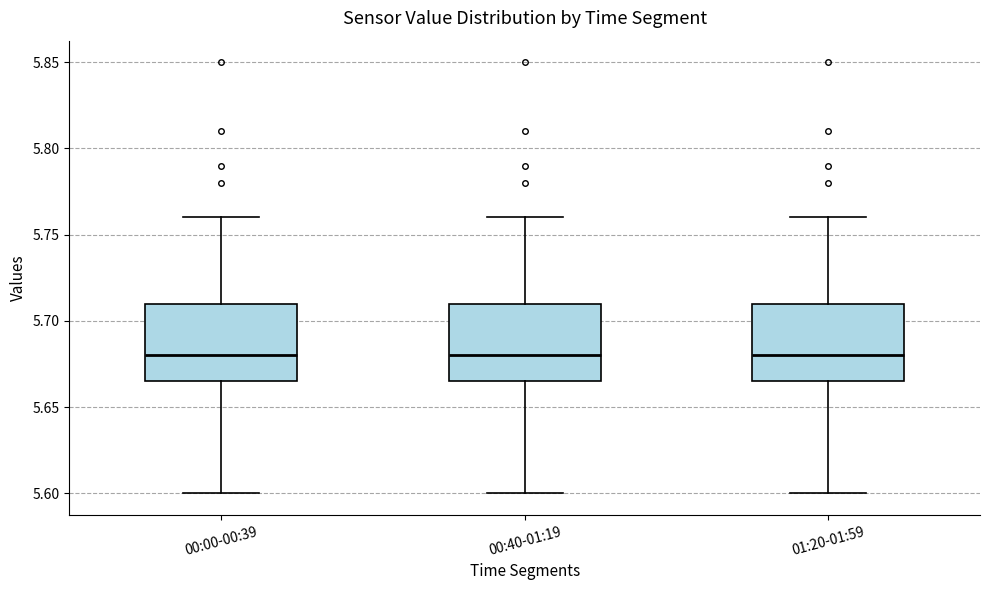

Reading left to right, read every box against the y-axis: the position of its median line, the range the box covers, and the ends of its whiskers. The values are not printed on the chart, so give them approximately, as read against the axis.

00:00-00:39: median 5.680, box 5.665 to 5.710, whiskers 5.600 to 5.760
00:40-01:19: median 5.680, box 5.665 to 5.710, whiskers 5.600 to 5.760
01:20-01:59: median 5.680, box 5.665 to 5.710, whiskers 5.600 to 5.760